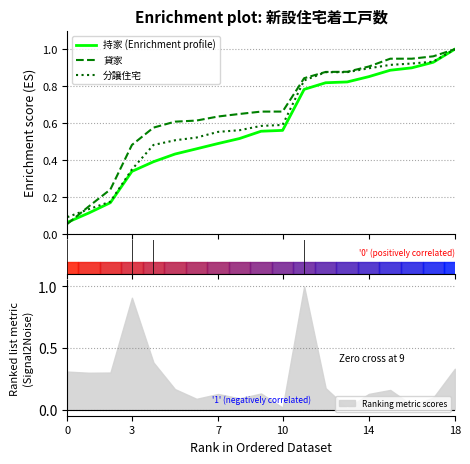

The value of 貸家 at 8 is 0.9. True or false?

False